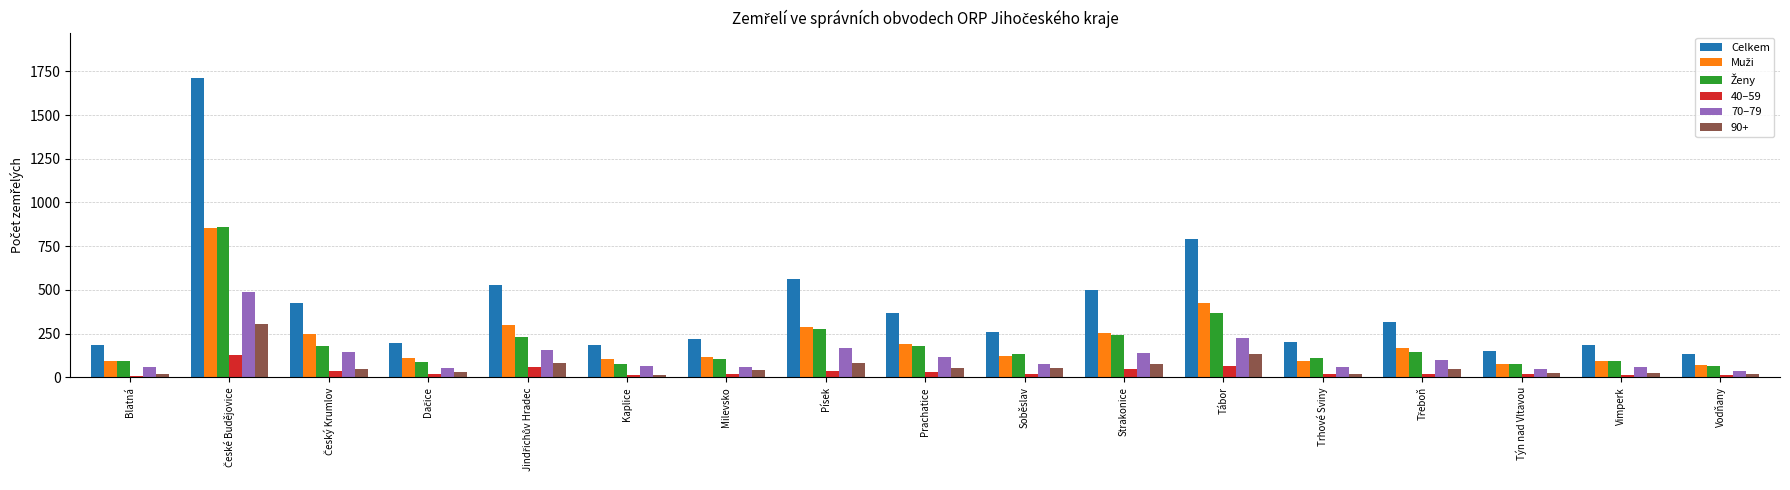

What is the label of the 15th bar from the left?

Týn nad Vltavou